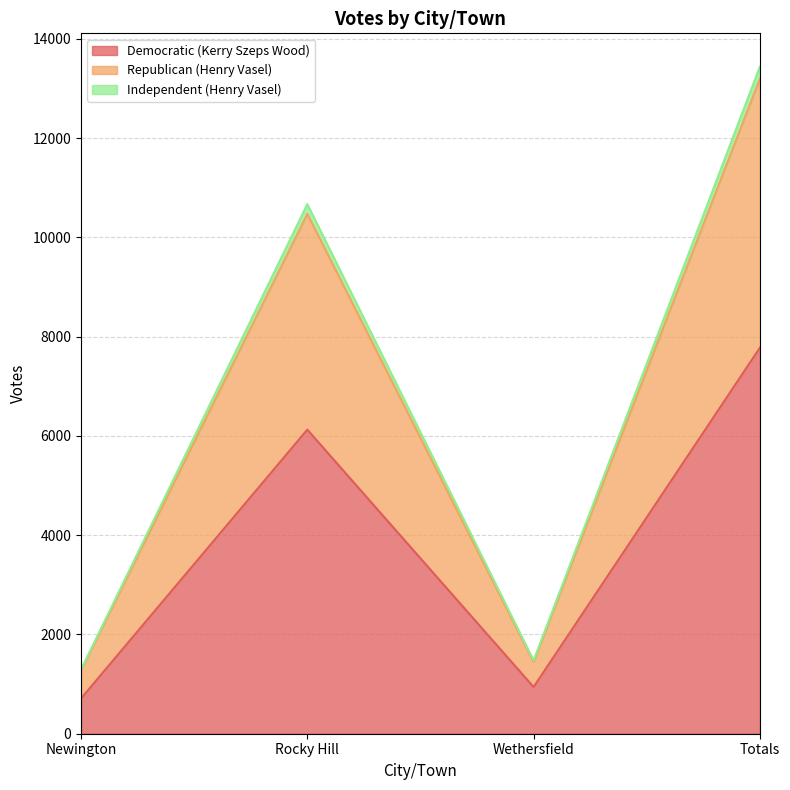

Reading right to left, list all the values displayed in this chart.

Democratic (Kerry Szeps Wood): Totals=7776	Wethersfield=941	Rocky Hill=6126	Newington=709
Republican (Henry Vasel): Totals=13195	Wethersfield=1447	Rocky Hill=10472	Newington=1276
Independent (Henry Vasel): Totals=13439	Wethersfield=1477	Rocky Hill=10670	Newington=1292